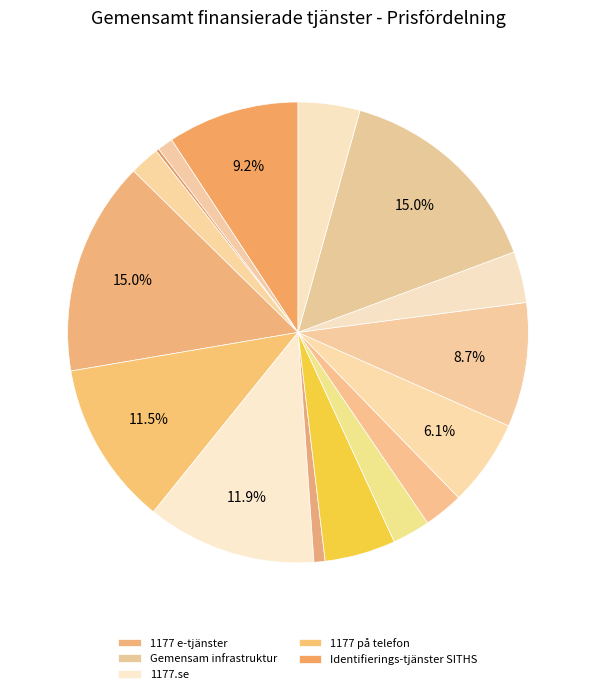

To the nearest percent, what is the average slice percentage?

6%